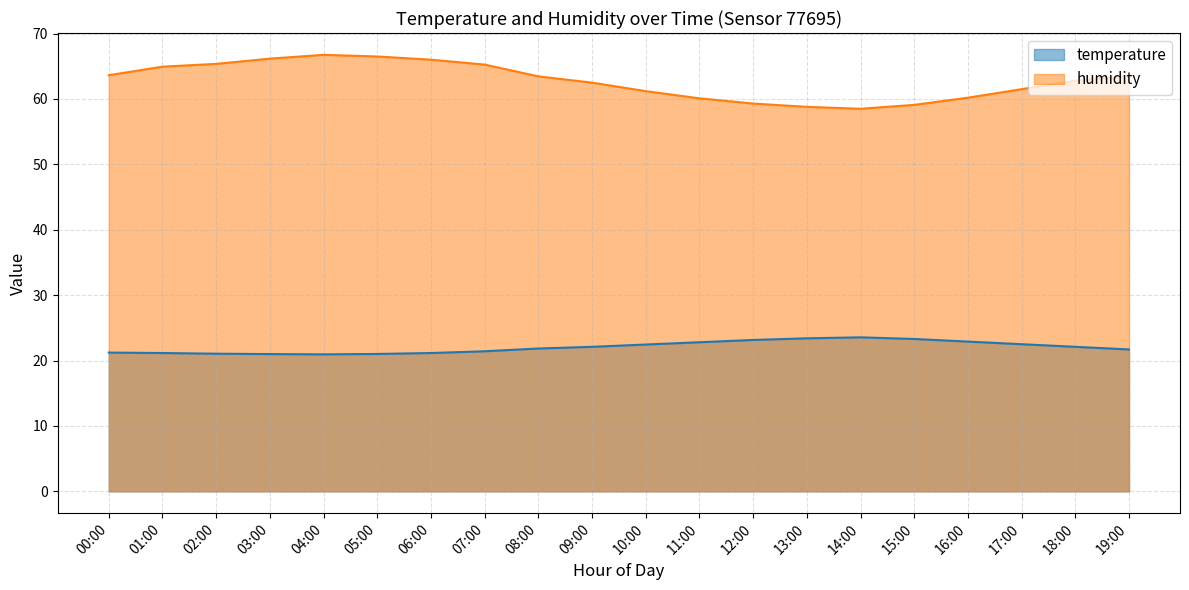

Does the chart display data point markers on the line(s)?

No